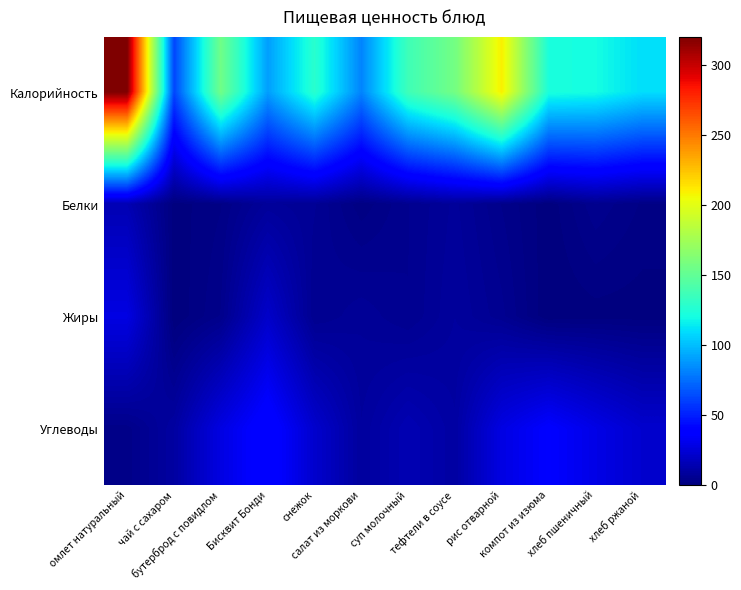

Rank the series by their maximum value, from highest to lowest.

Калорийность, Углеводы, Жиры, Белки